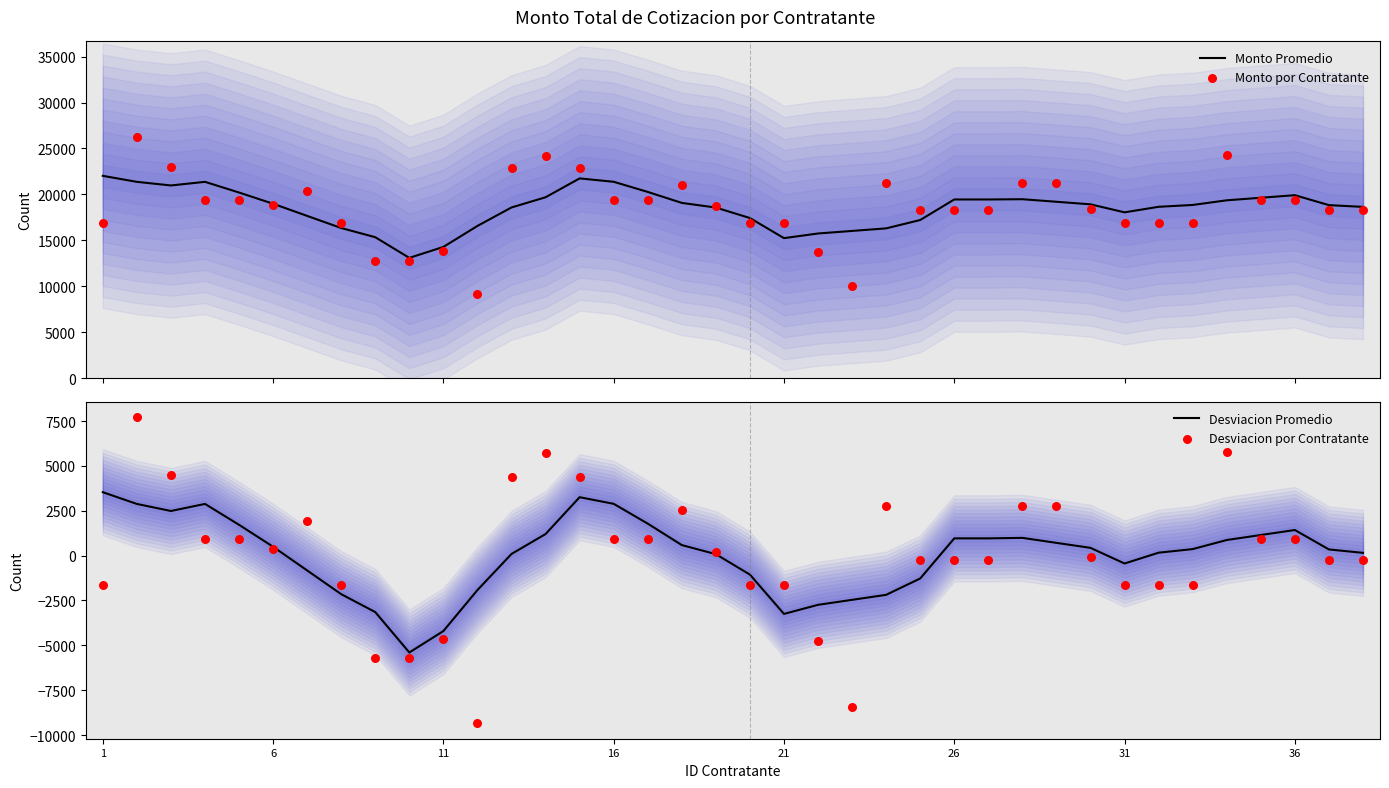

Which series contains the highest Y value?

Monto por Contratante